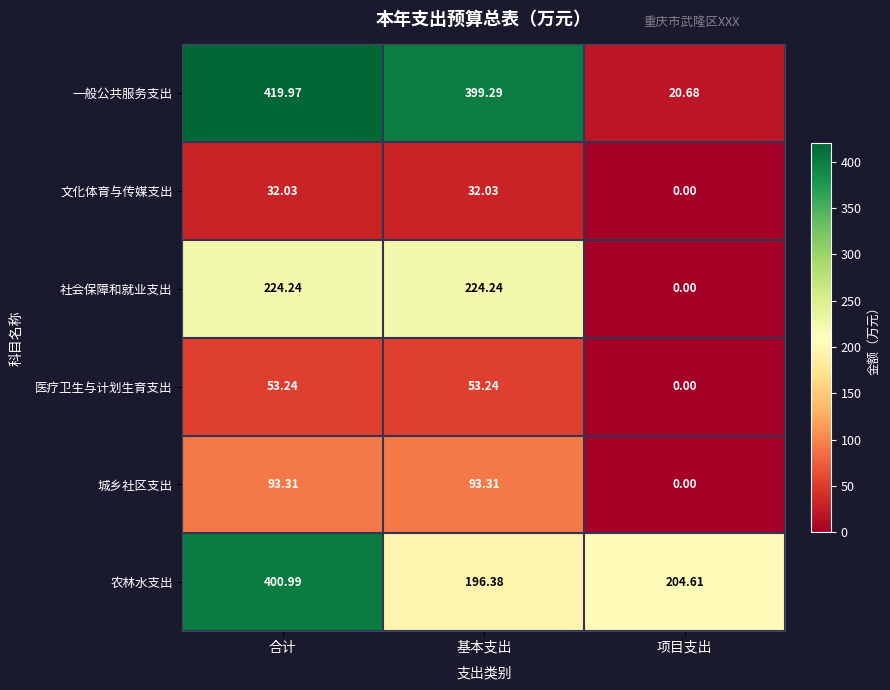

Which series has the largest range (max minus min)?

一般公共服务支出